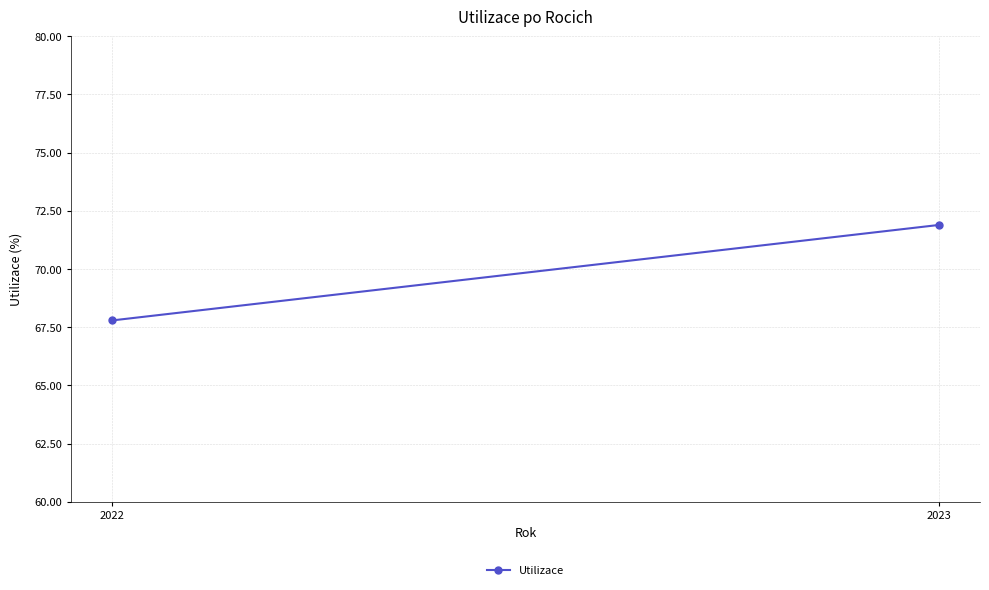

What is the difference between the maximum and minimum values?

4.1